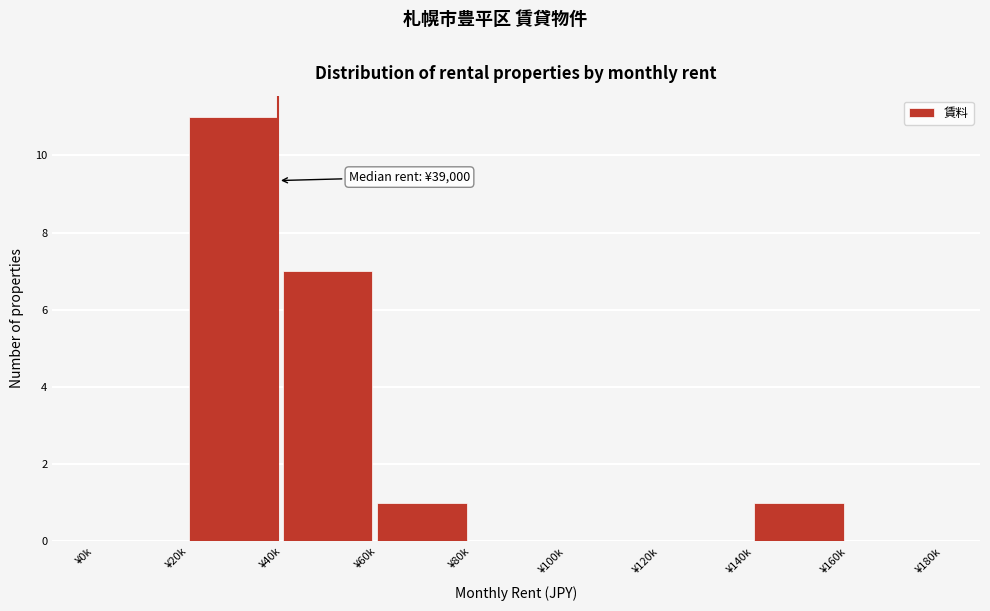

Reading left to right, extract all data points from this chart.

¥0k=0	¥20k=11	¥40k=7	¥60k=1	¥80k=0	¥100k=0	¥120k=0	¥140k=1	¥160k=0